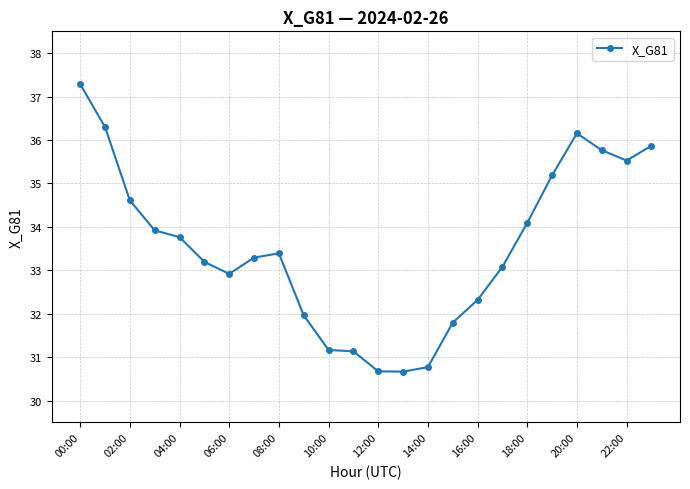

How many data points are less than 33?

9